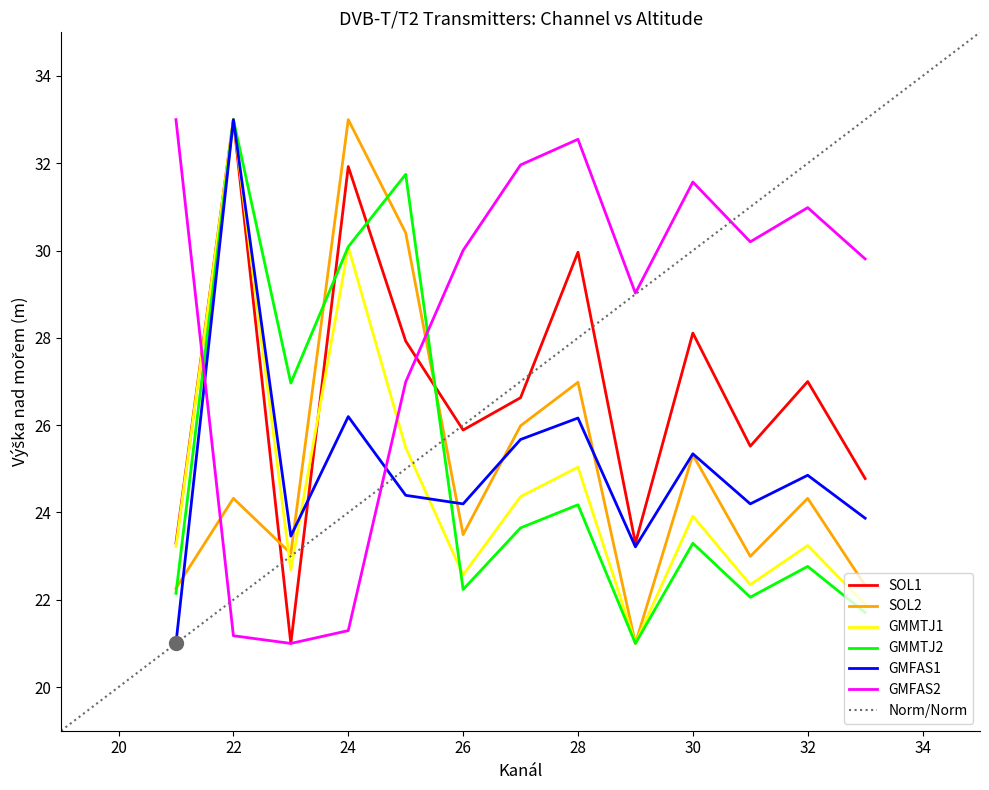

Which category has the highest value in the SOL2 series?

24